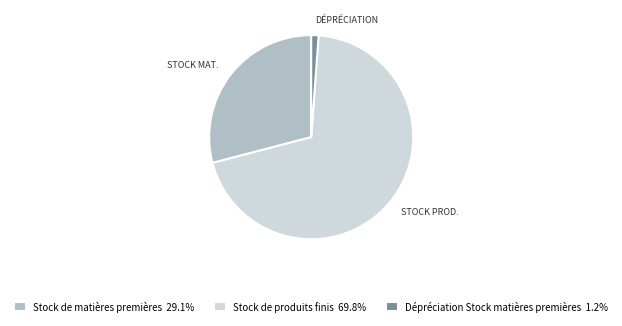

Do Stock de produits finis 69.8% and Stock de matières premières 29.1% together represent more than half of the pie?

Yes